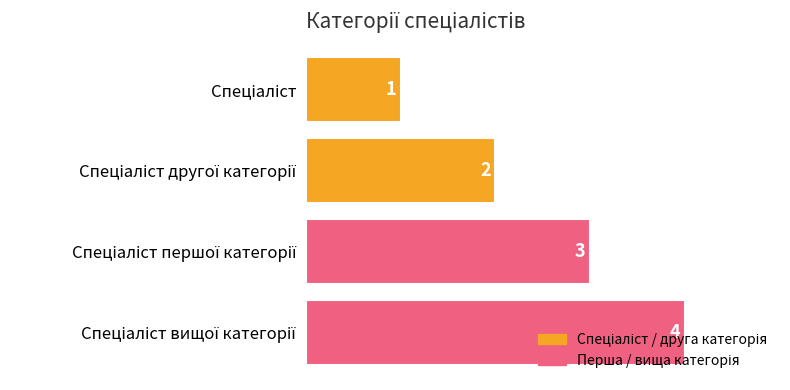

What is the difference between the maximum and minimum values?

3